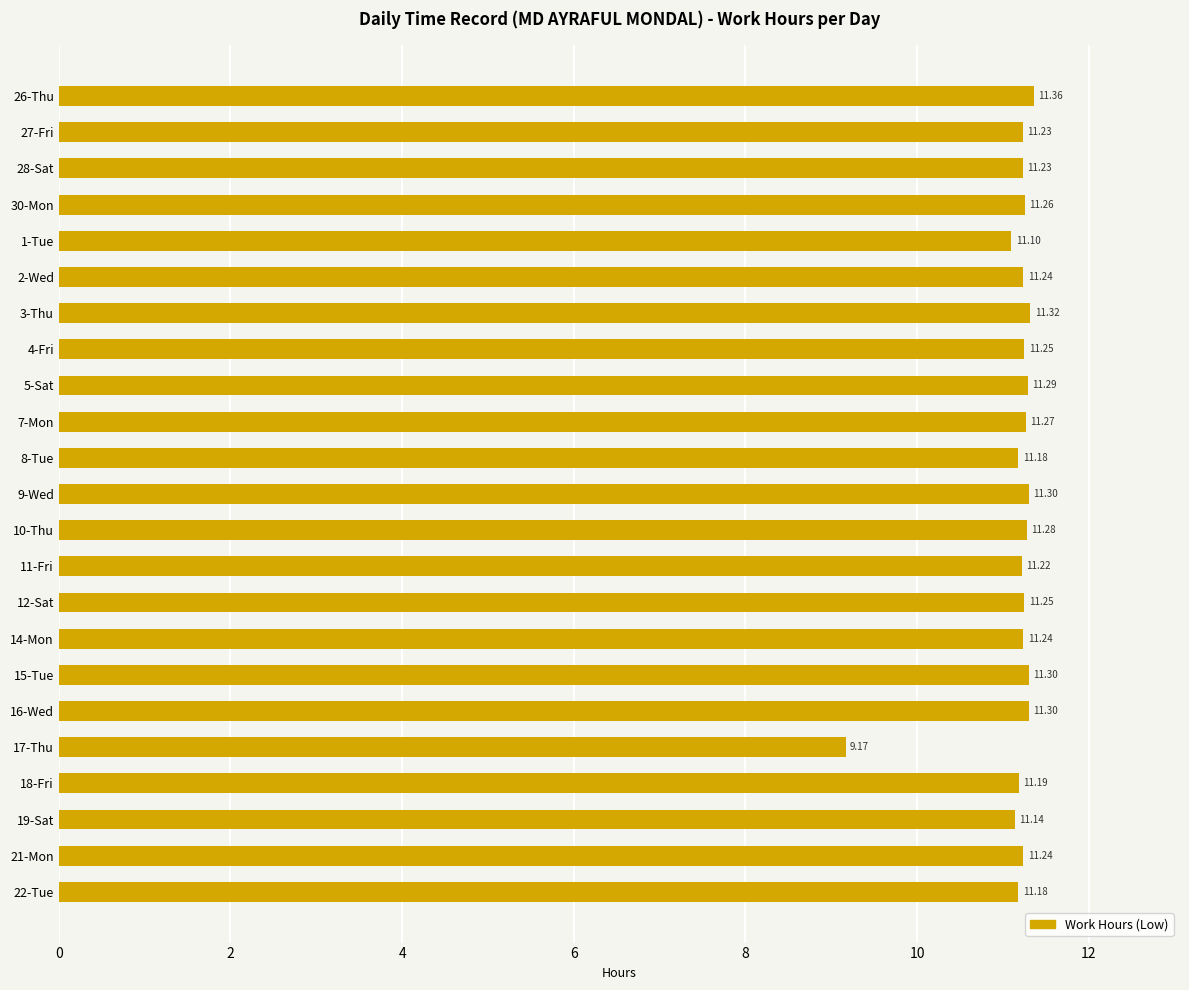

What is the average value?

11.2